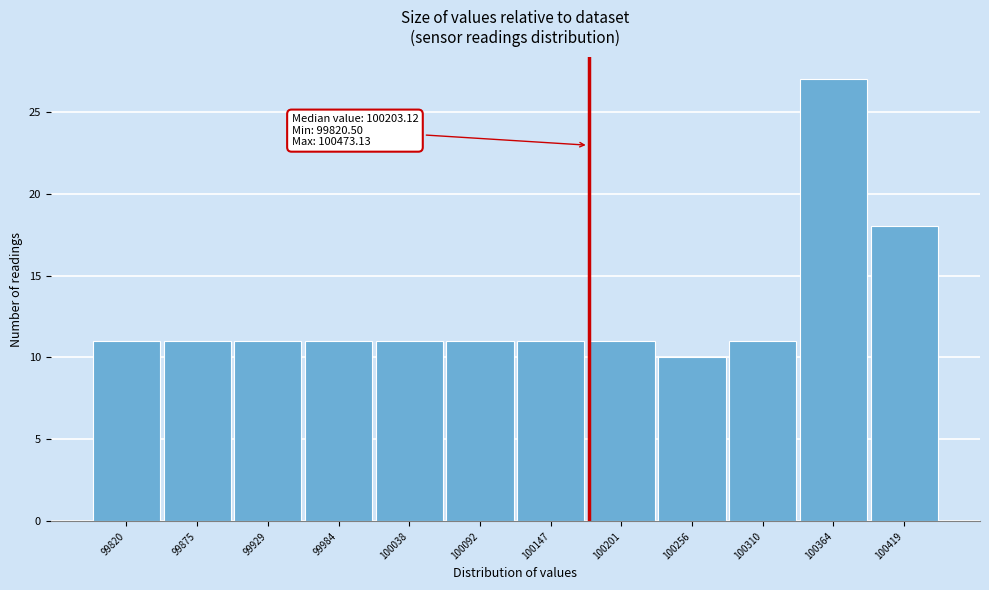

Reading left to right, transcribe all the data shown in this chart.

11	11	11	11	11	11	11	11	10	11	27	18